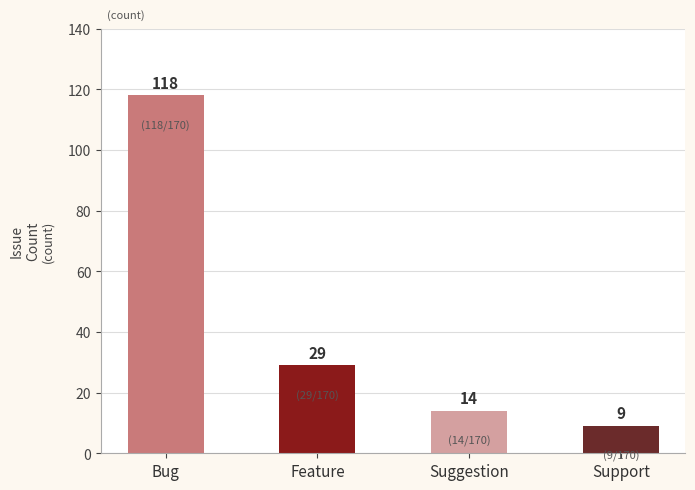

True or false: the data shows 118 at Bug.

True